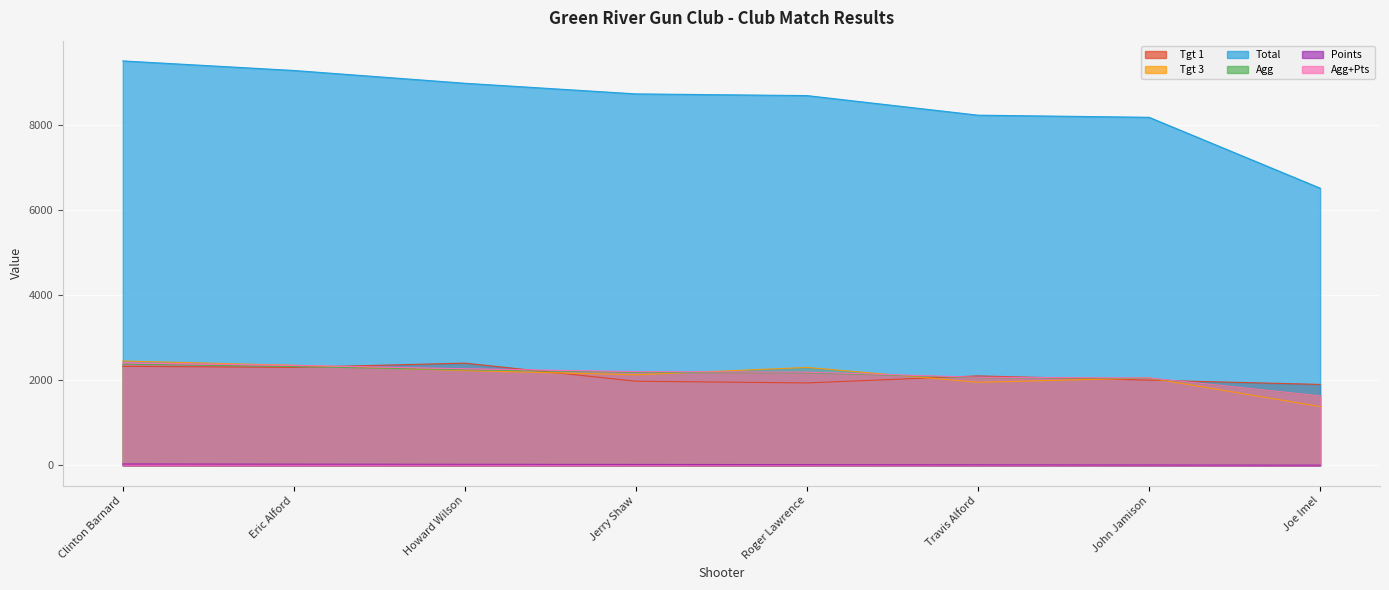

True or false: Total has a value of 6510.0 at Joe Imel.

True